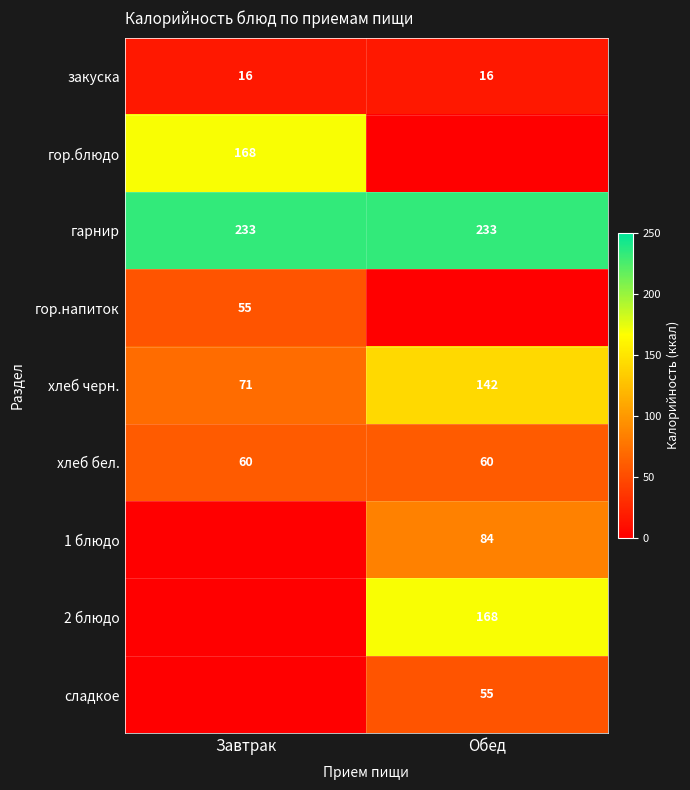

What is the average value of the гарнир series?

233